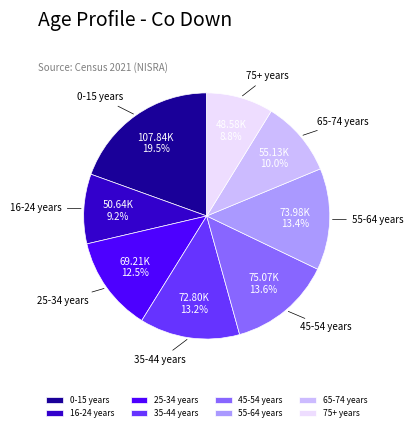

Combined, do 45-54 years and 55-64 years account for over 50%?

No